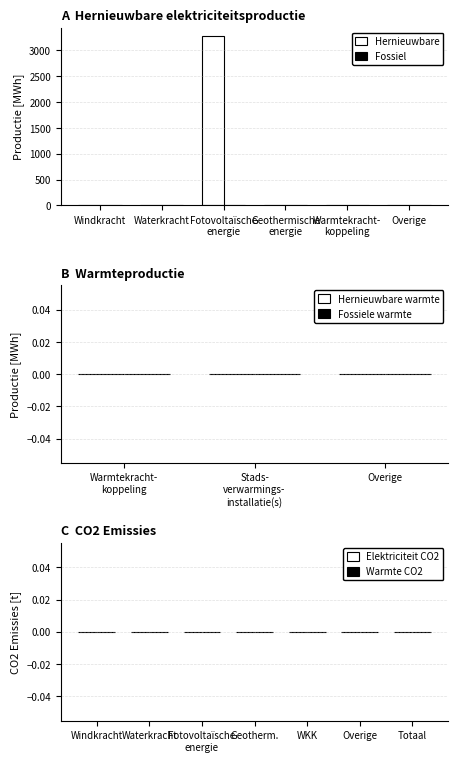

How many series are shown in this chart?

1